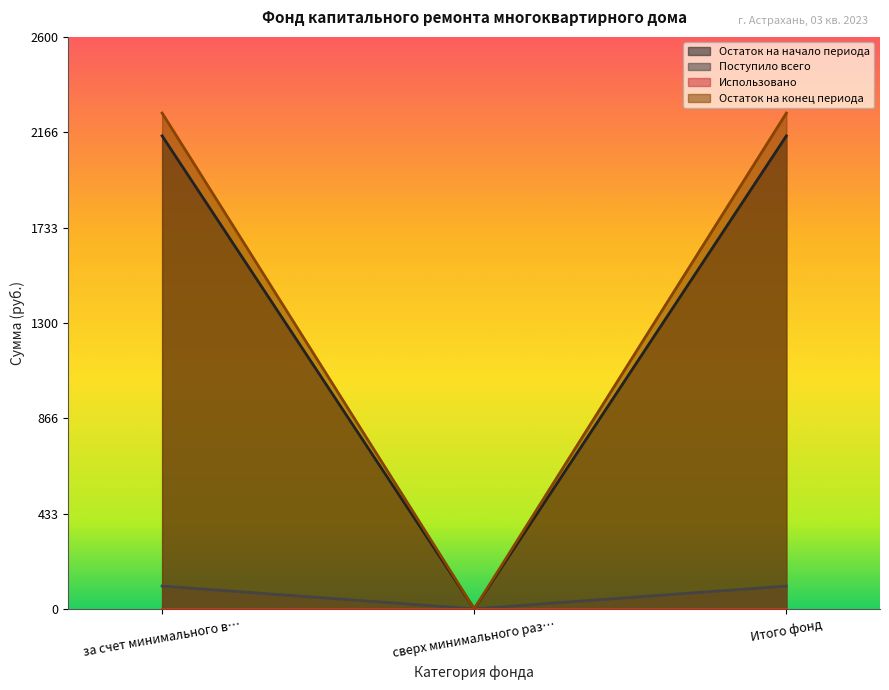

What is the difference between the Остаток на конец периода values at за счет минимального в… and сверх минимального раз…?

2253.7